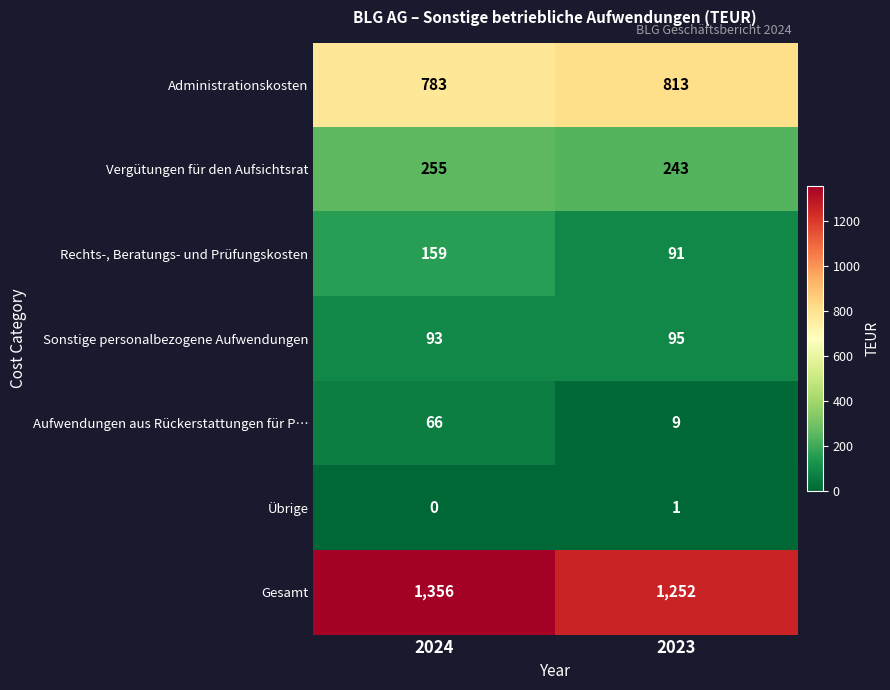

What is the highest value of the Administrationskosten series?

813